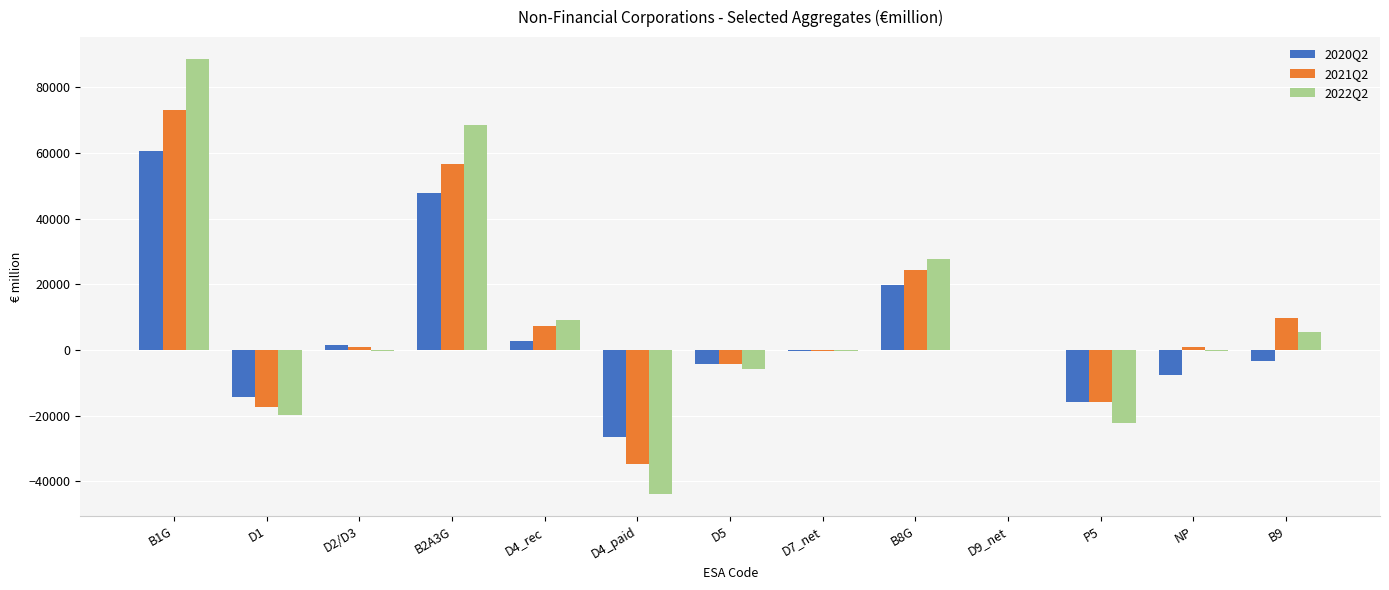

At which category is the sum across all series the highest?

B1G